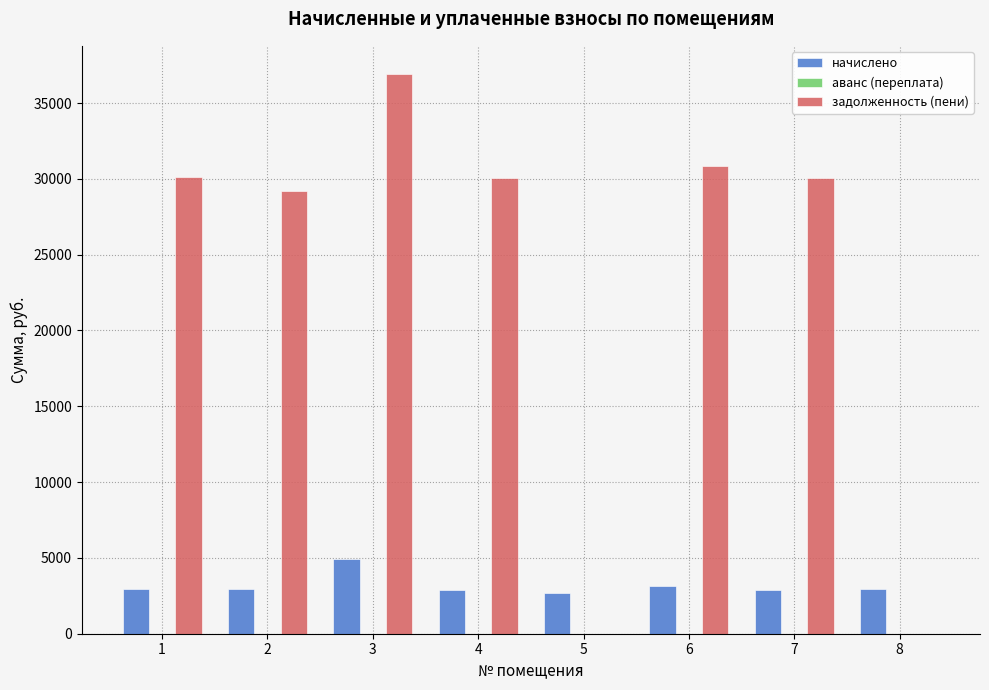

The задолженность (пени) series shows 0.0 at 5. True or false?

True